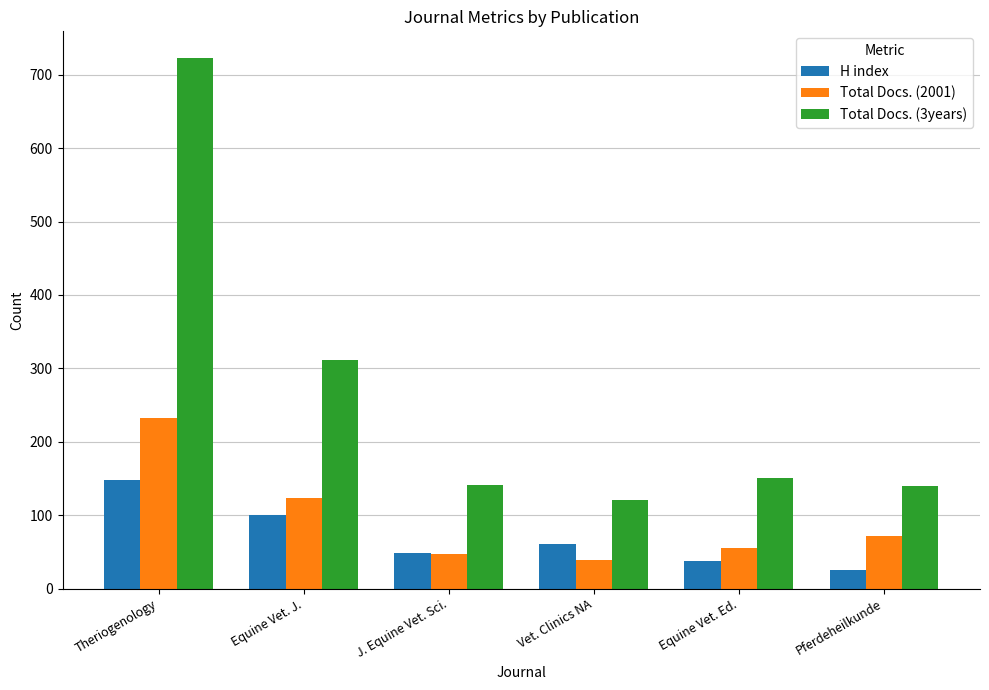

The Total Docs. (2001) series shows 232 at Theriogenology. True or false?

True